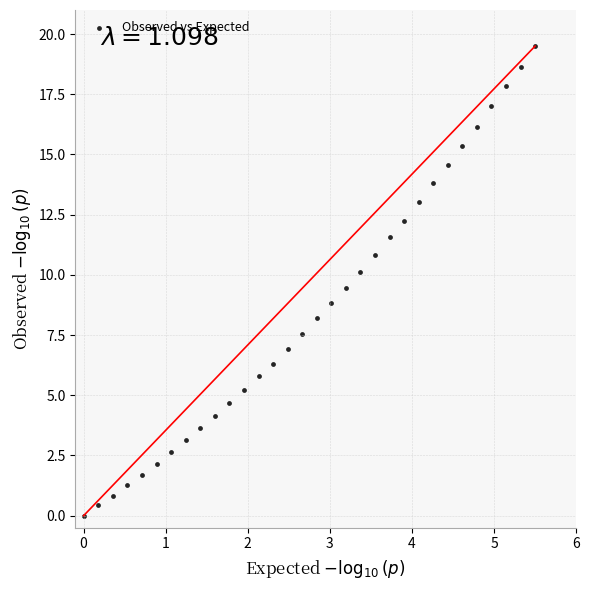

What is the range of X values (max minus min)?

5.5